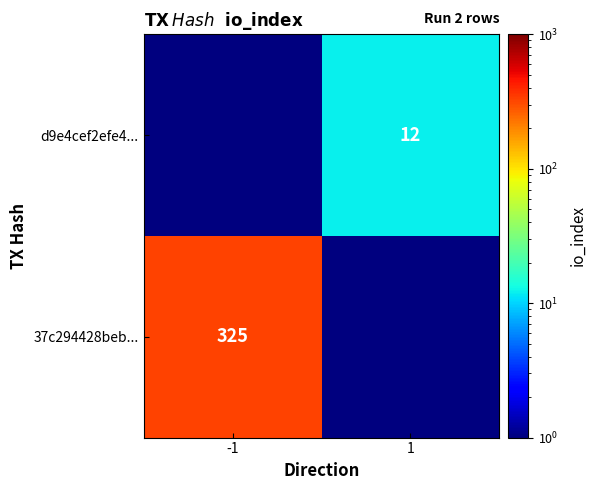

Is the value of 37c294428beb... at -1 greater than the value of d9e4cef2efe4... at 1?

Yes